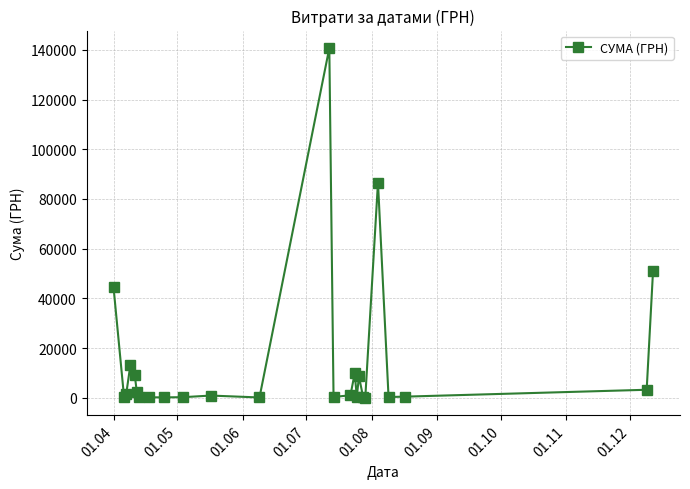

True or false: there are more than 1 points higher than both neighbors.

True